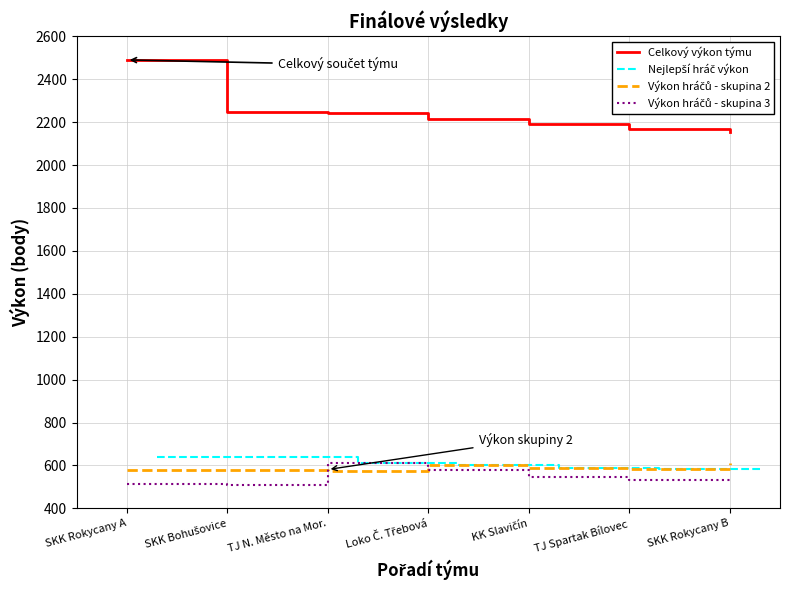

The value of Celkový výkon týmu at SKK Rokycany B is 2152. True or false?

True